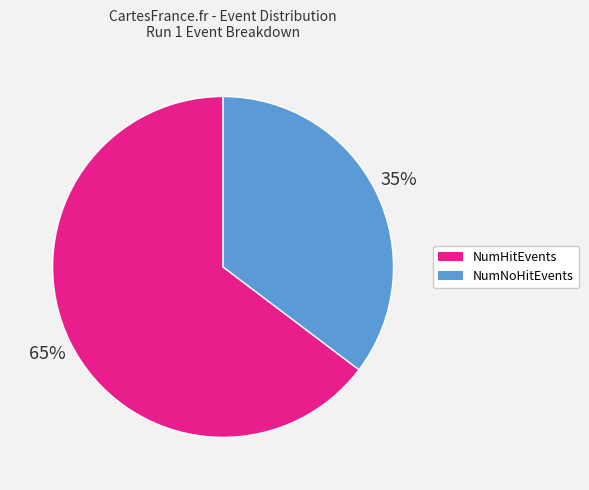

Which slice is the smallest?

NumNoHitEvents